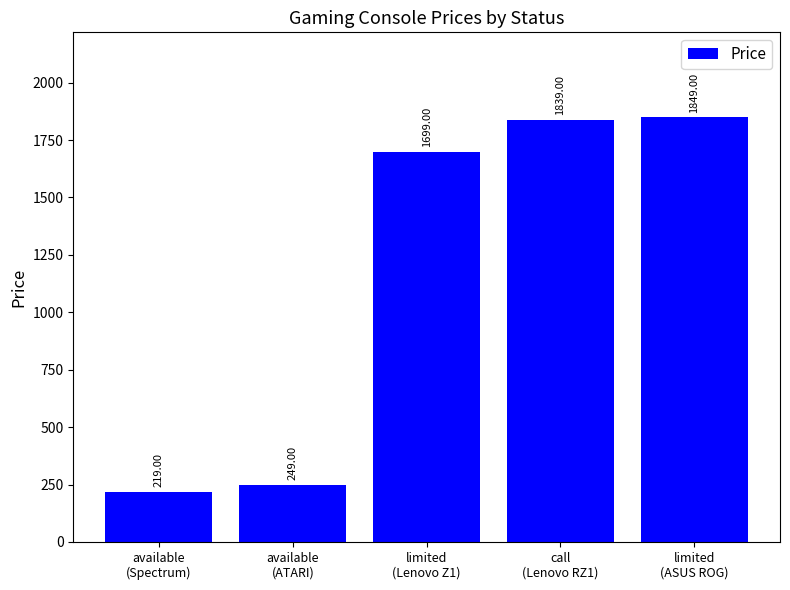

Rank the categories by value from highest to lowest.

limited
(ASUS ROG), call
(Lenovo RZ1), limited
(Lenovo Z1), available
(ATARI), available
(Spectrum)